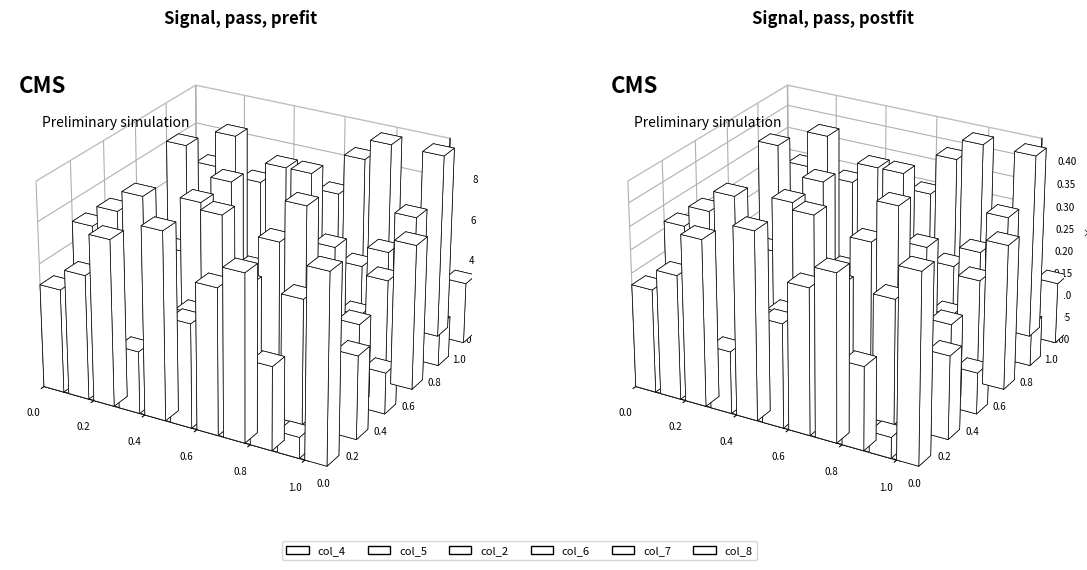

At which category does the chart reach its minimum across all series?

4